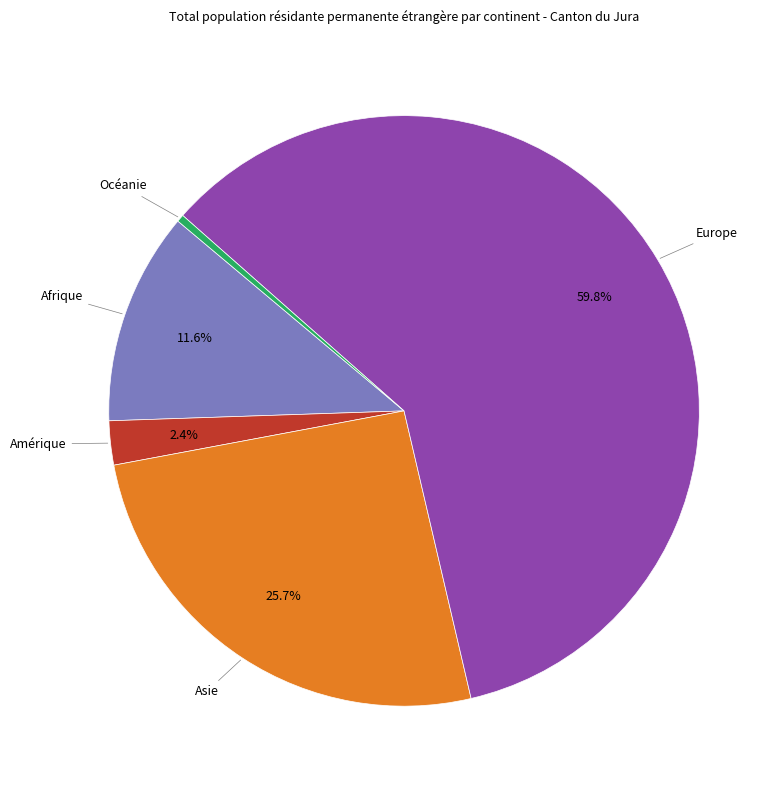

Is there any slice that represents more than half of the pie?

Yes